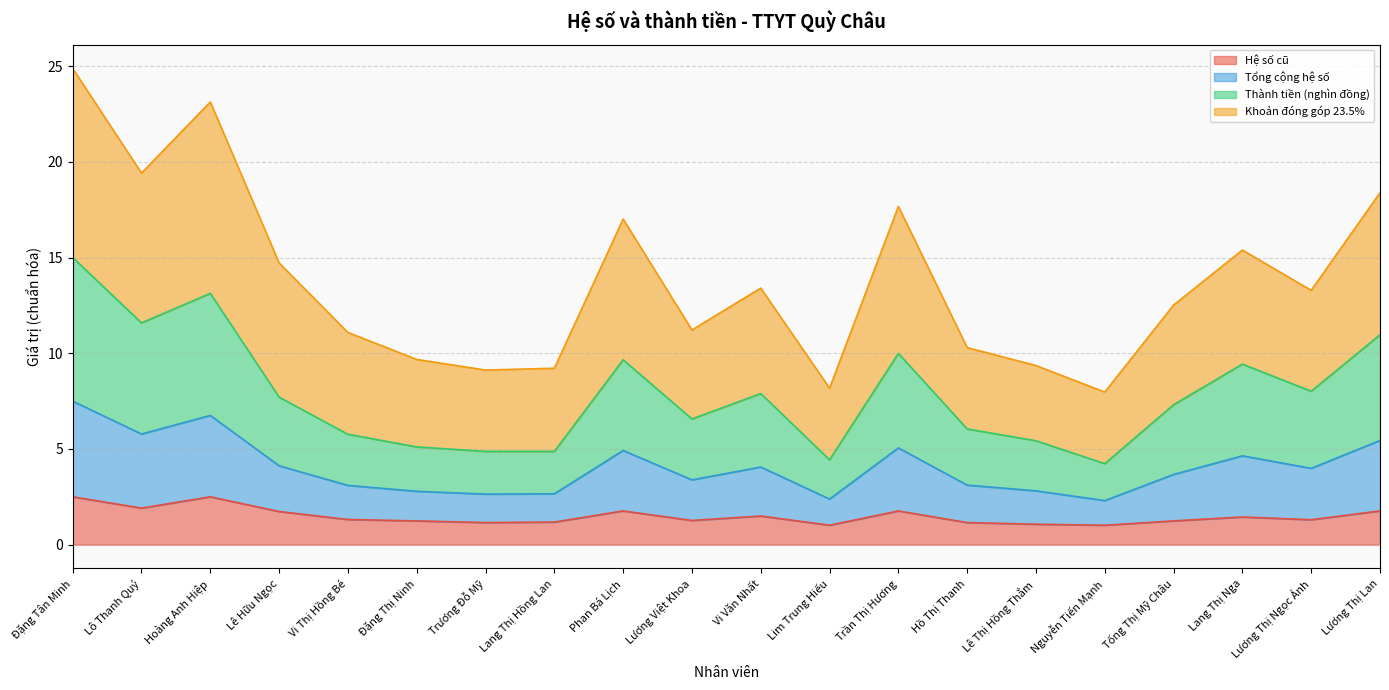

What is the total value across all series at Hồ Thị Thanh?

10.3